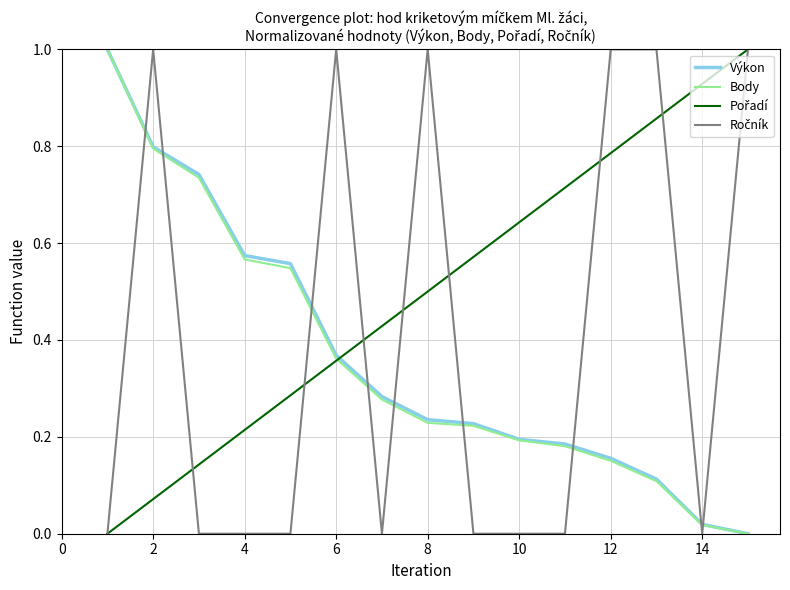

What is the greatest value displayed?

1.0